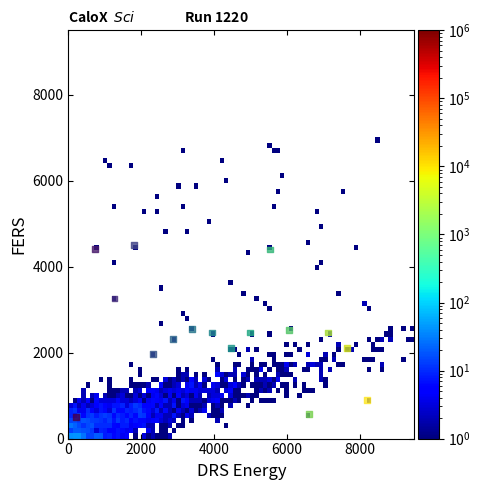

What is the range of X values (max minus min)?

8000.0